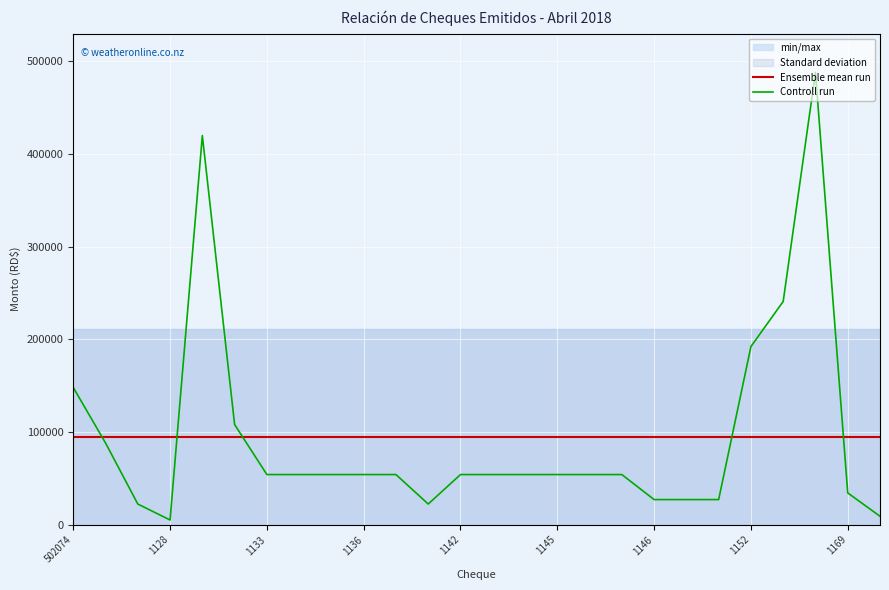

What is the maximum value for Ensemble mean run?

94341.8